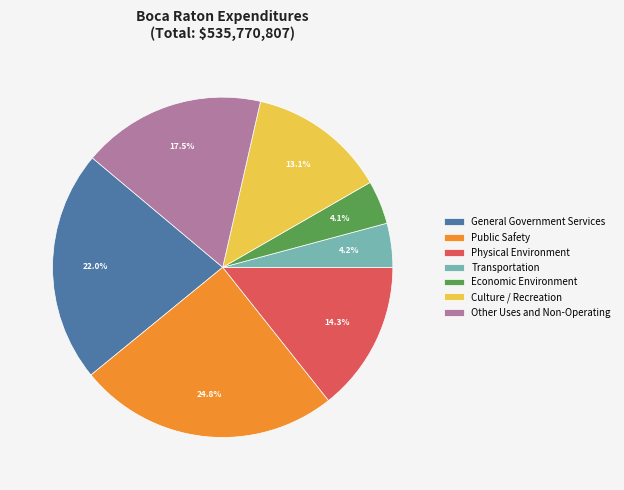

How many slices are in this pie chart?

7